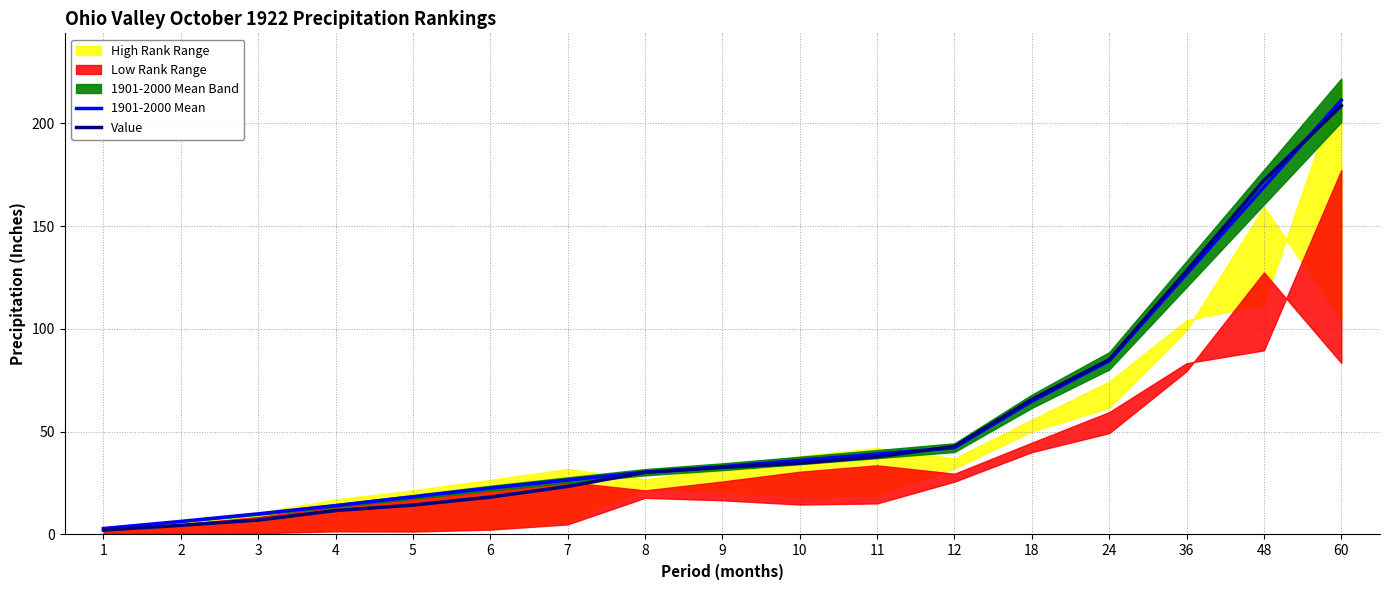

How many intersections are there between Value and 1901-2000 Mean?

2